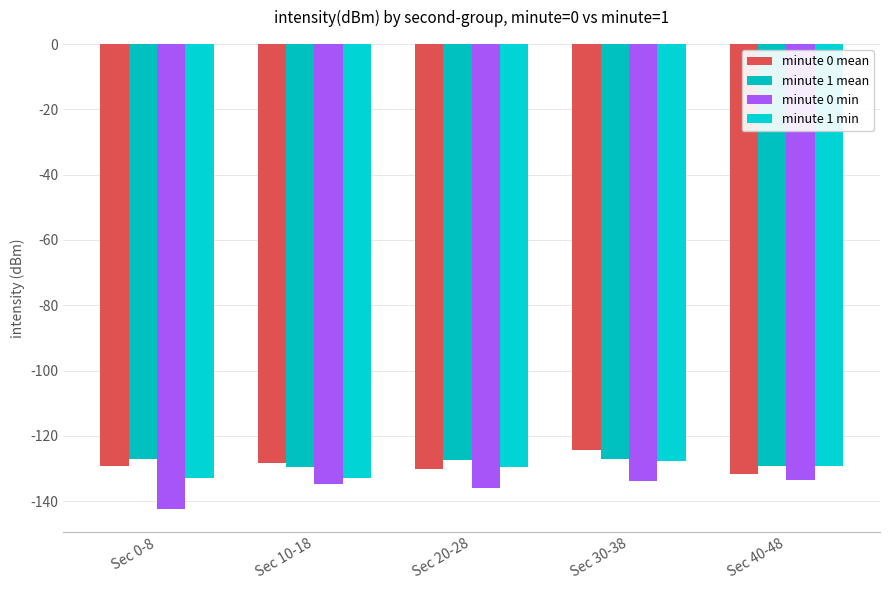

What is the difference between the highest and lowest values at Sec 40-48?

4.2